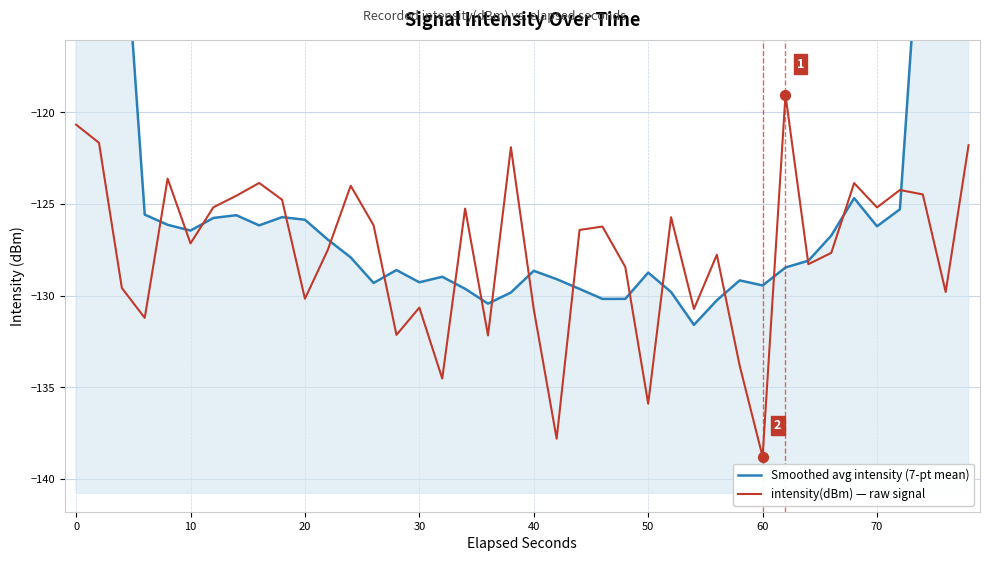

Which series reaches the maximum Y coordinate?

Smoothed avg intensity (7-pt mean)